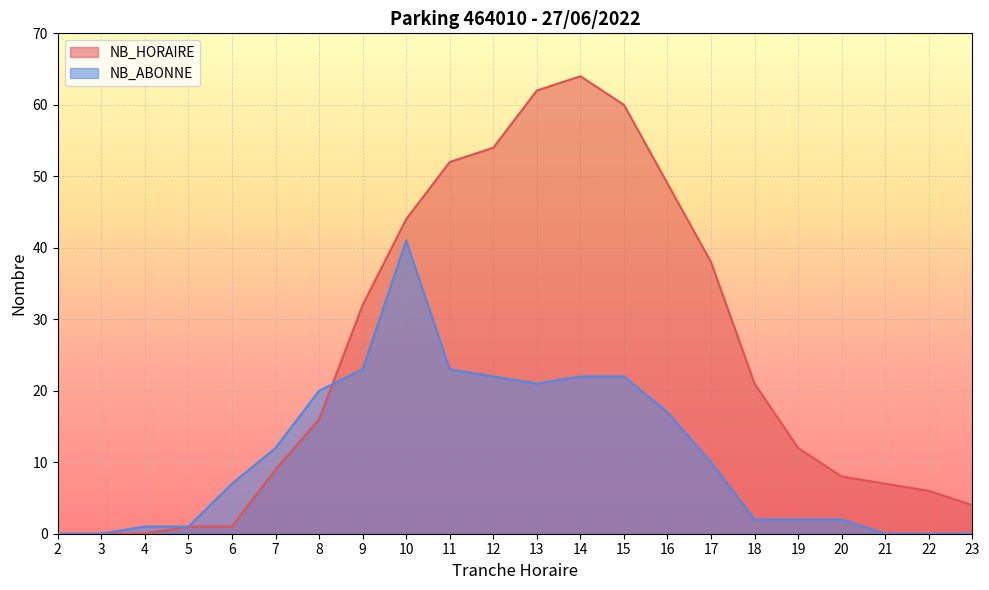

What is the value of the NB_ABONNE point at the 6th from the left?

12